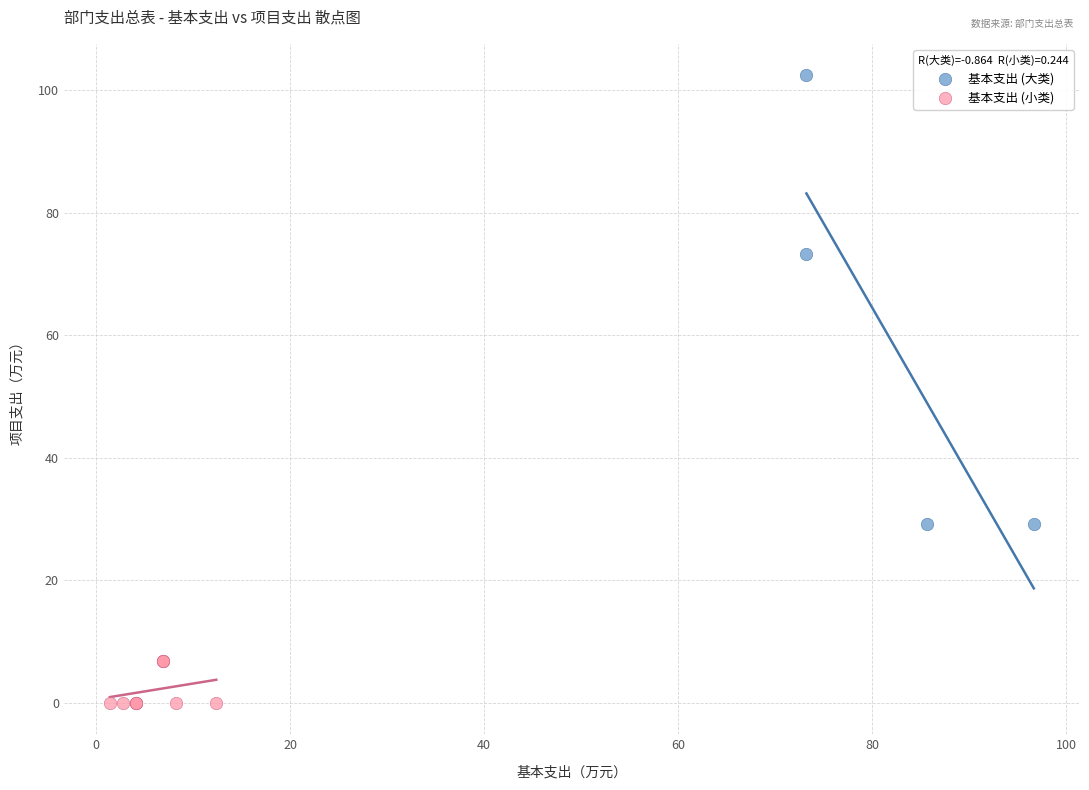

Which series has the largest Y range (max minus min)?

基本支出 (大类)